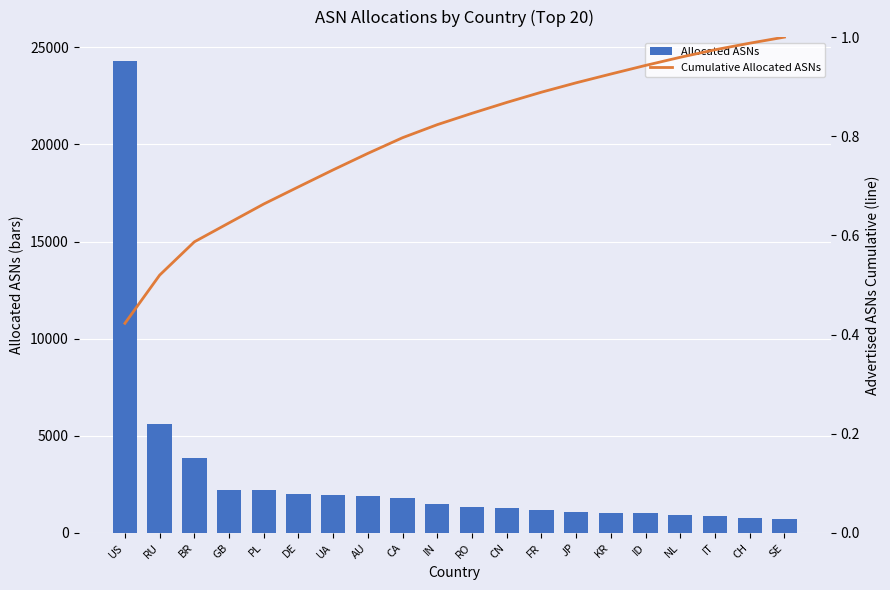

Reading left to right, extract all data points from this chart.

Allocated ASNs: 24313.0	5590.0	3863.0	2197.0	2192.0	1991.0	1973.0	1911.0	1821.0	1512.0	1318.0	1258.0	1190.0	1090.0	1019.0	998.0	944.0	872.0	760.0	707.0
Cumulative Allocated ASNs: 0.4	0.5	0.6	0.6	0.7	0.7	0.7	0.8	0.8	0.8	0.8	0.9	0.9	0.9	0.9	0.9	1.0	1.0	1.0	1.0